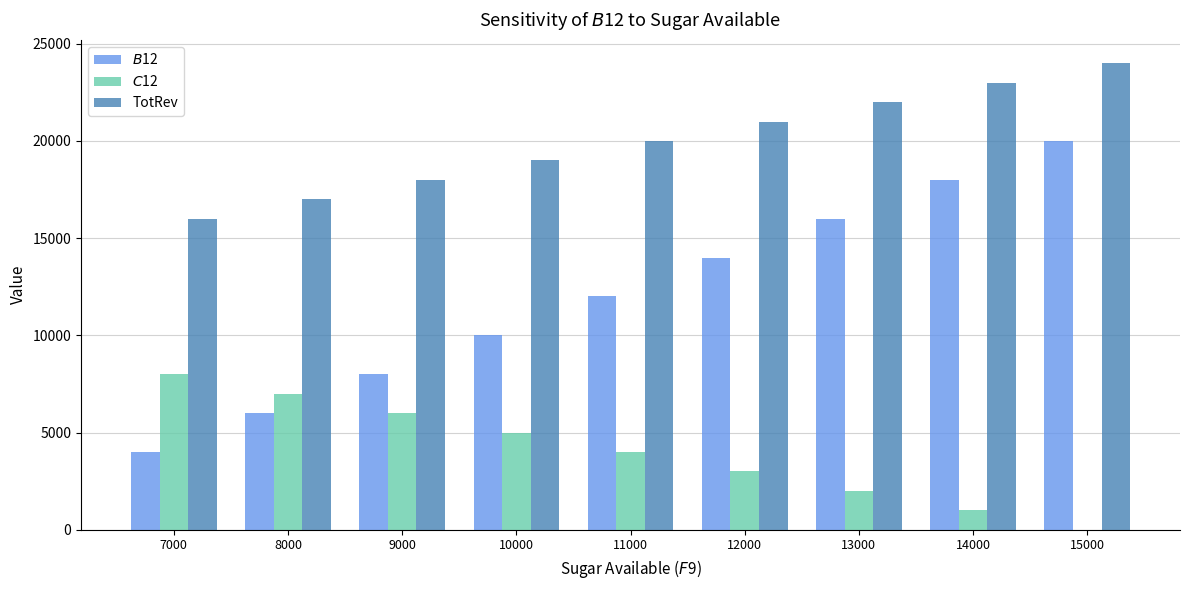

What is the maximum value for TotRev?

24000